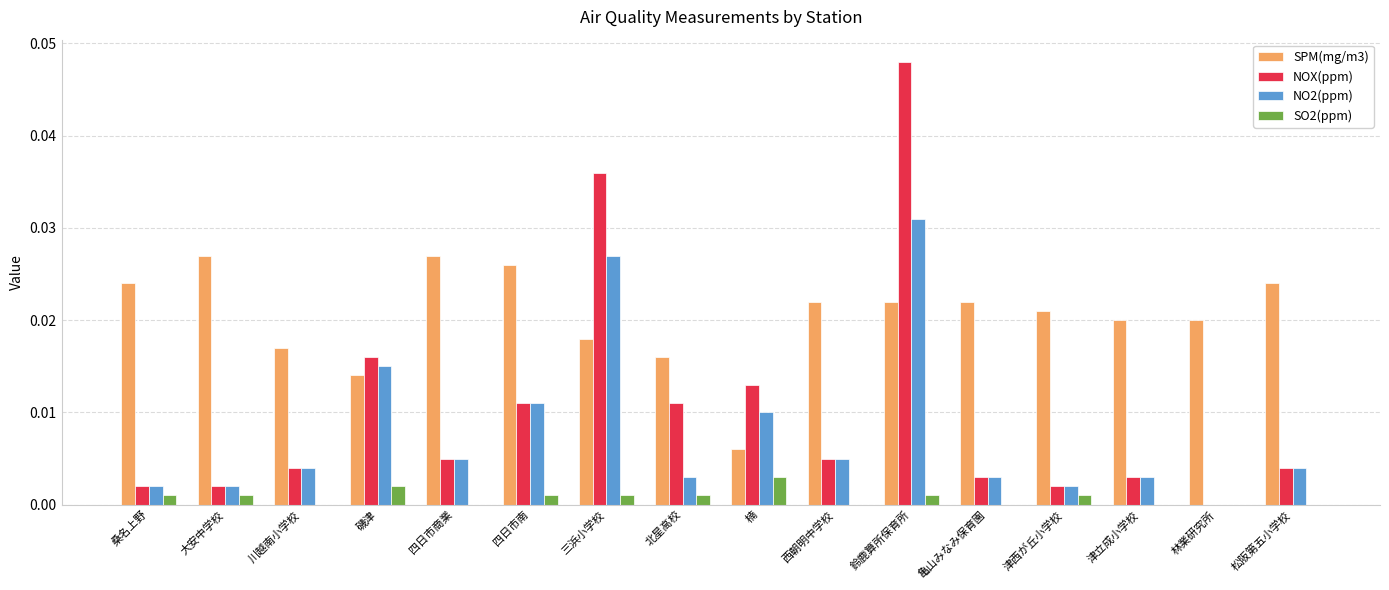

Which series has the largest total across all categories?

SPM(mg/m3)